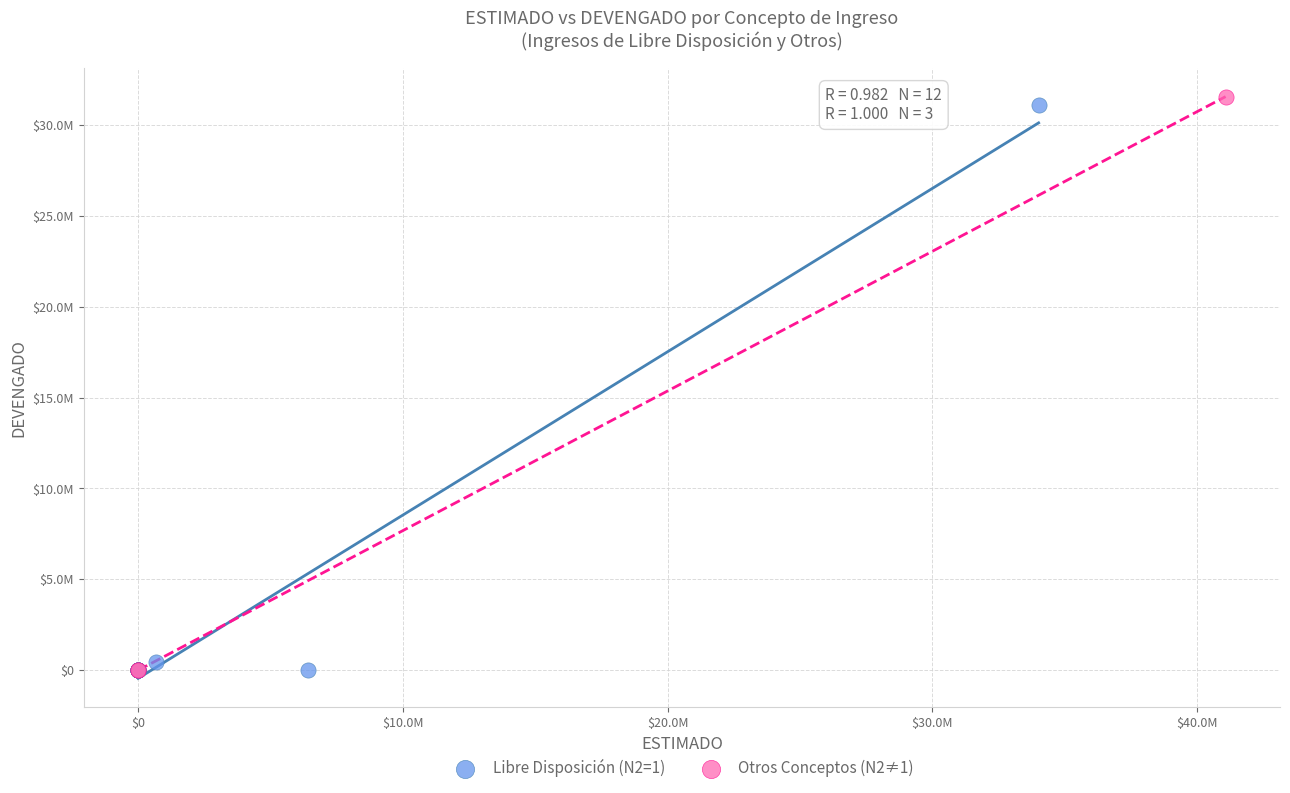

Which series has the widest spread of Y values?

Otros Conceptos (N2≠1)